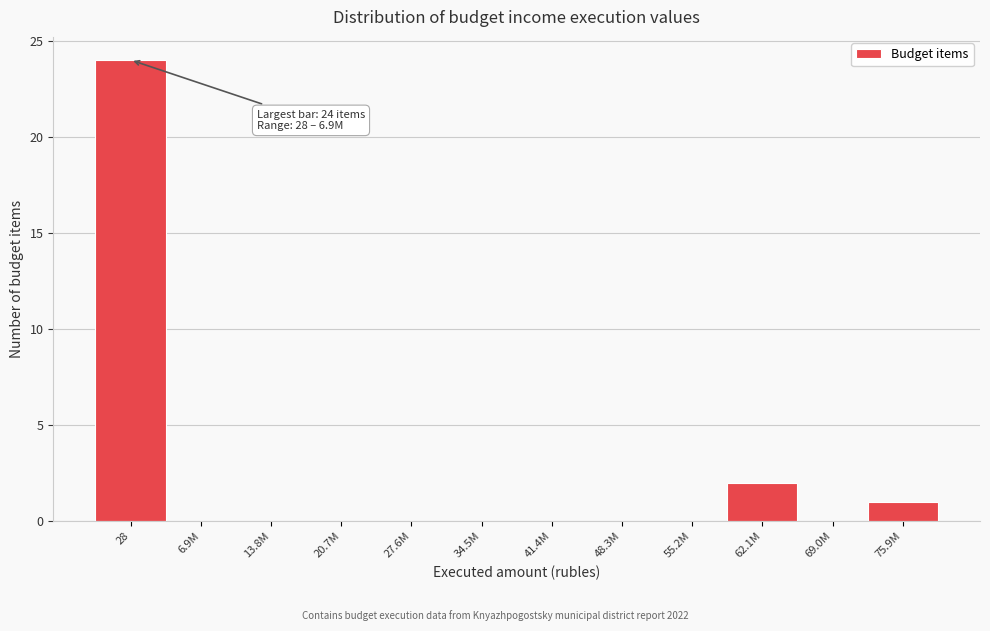

Reading right to left, extract all data points from this chart.

75.9M=1	69.0M=0	62.1M=2	55.2M=0	48.3M=0	41.4M=0	34.5M=0	27.6M=0	20.7M=0	13.8M=0	6.9M=0	28=24